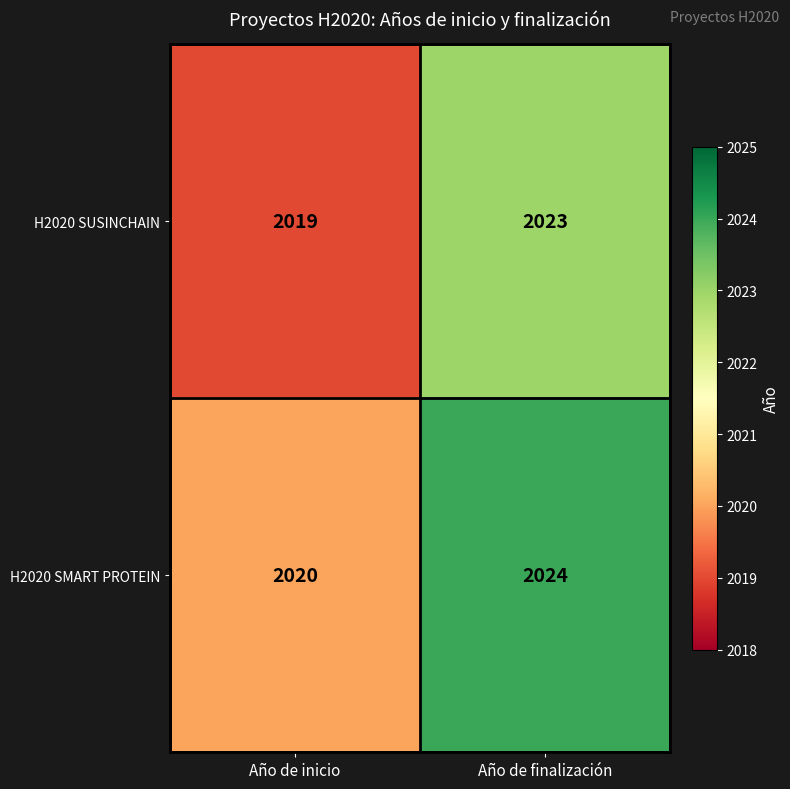

How many series are shown in this chart?

2